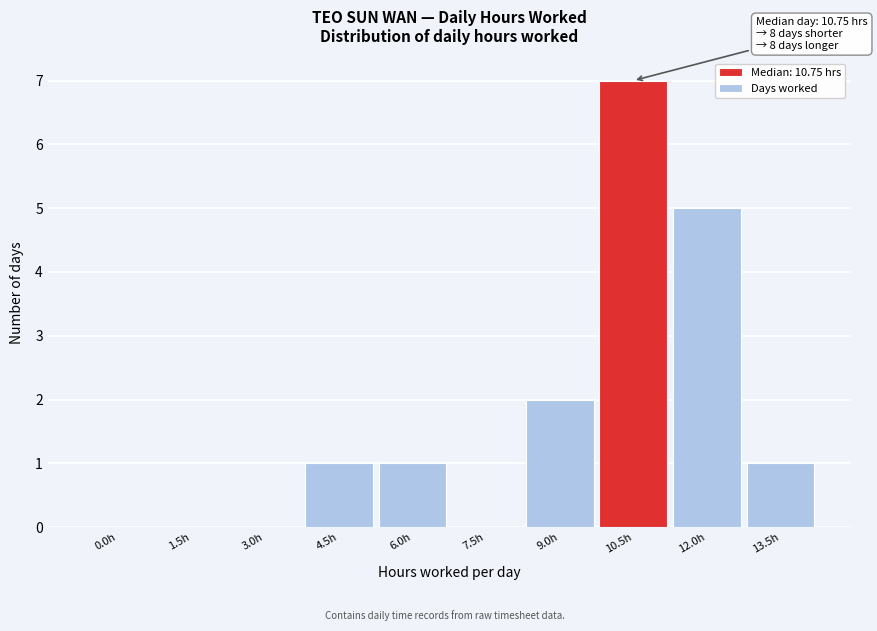

Reading right to left, transcribe all the data shown in this chart.

13.5h=1	12.0h=5	10.5h=7	9.0h=2	7.5h=0	6.0h=1	4.5h=1	3.0h=0	1.5h=0	0.0h=0